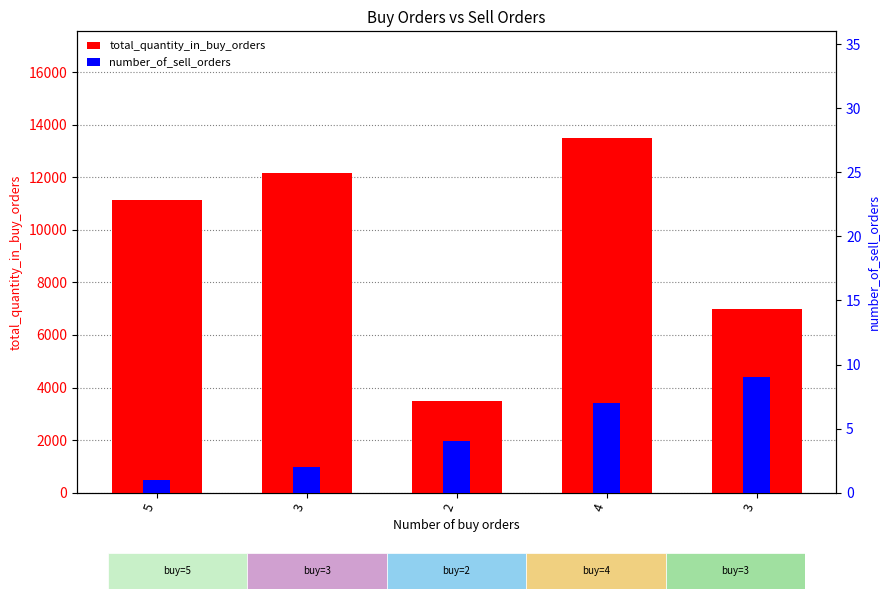

Reading left to right, extract all data points from this chart.

total_quantity_in_buy_orders: 5=11129	3=12156	2=3500	4=13500	3=7000
number_of_sell_orders: 5=1	3=2	2=4	4=7	3=9